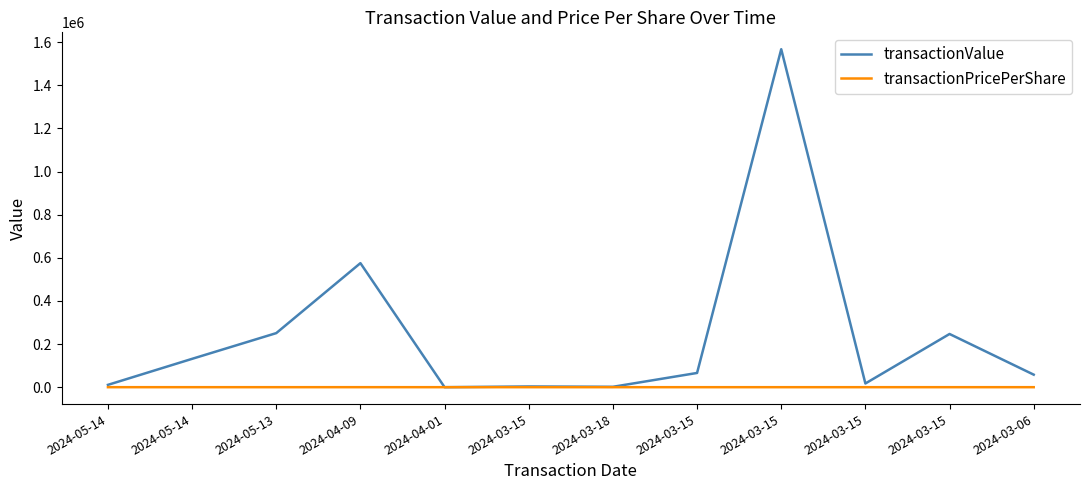

How many lines are shown in the chart?

2